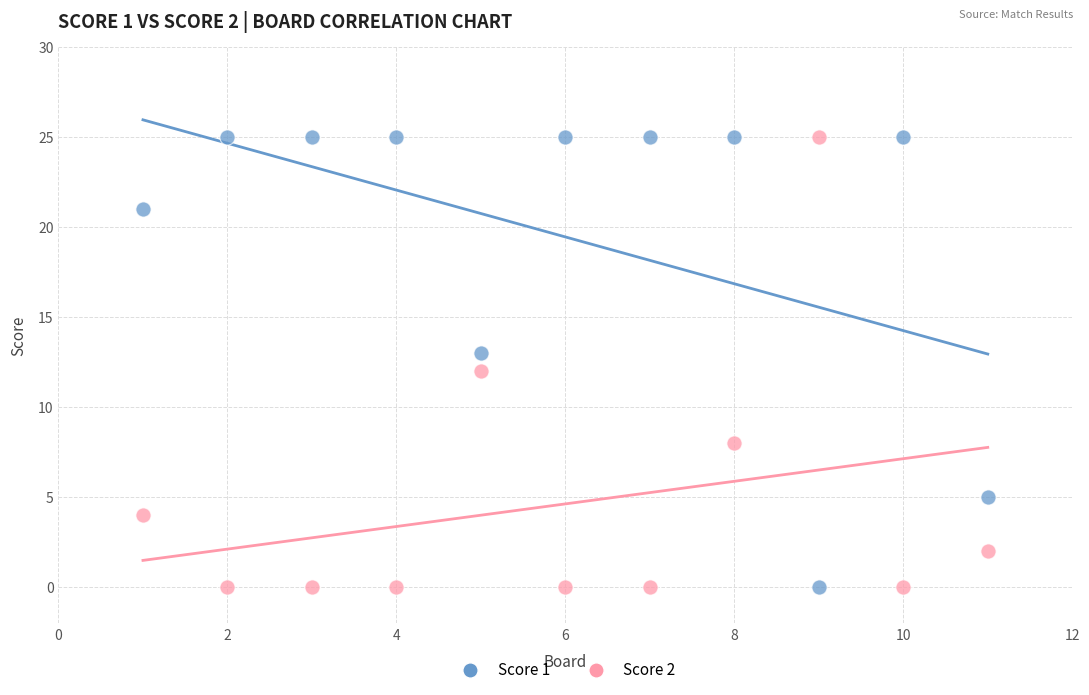

Across all data points, what is the range of Y values (max minus min)?

25